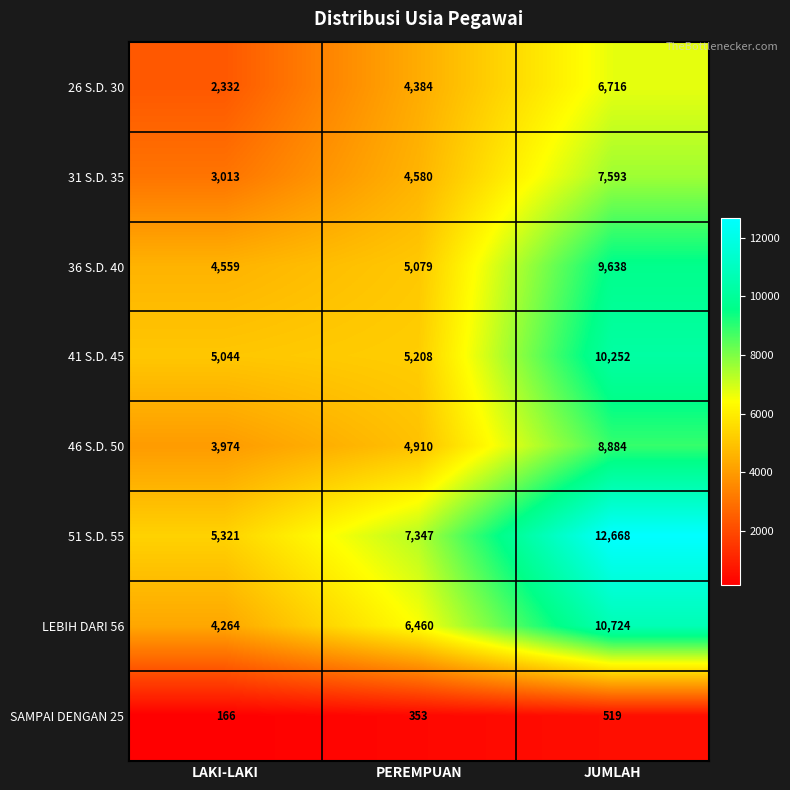

Read the SAMPAI DENGAN 25 value at JUMLAH.

519